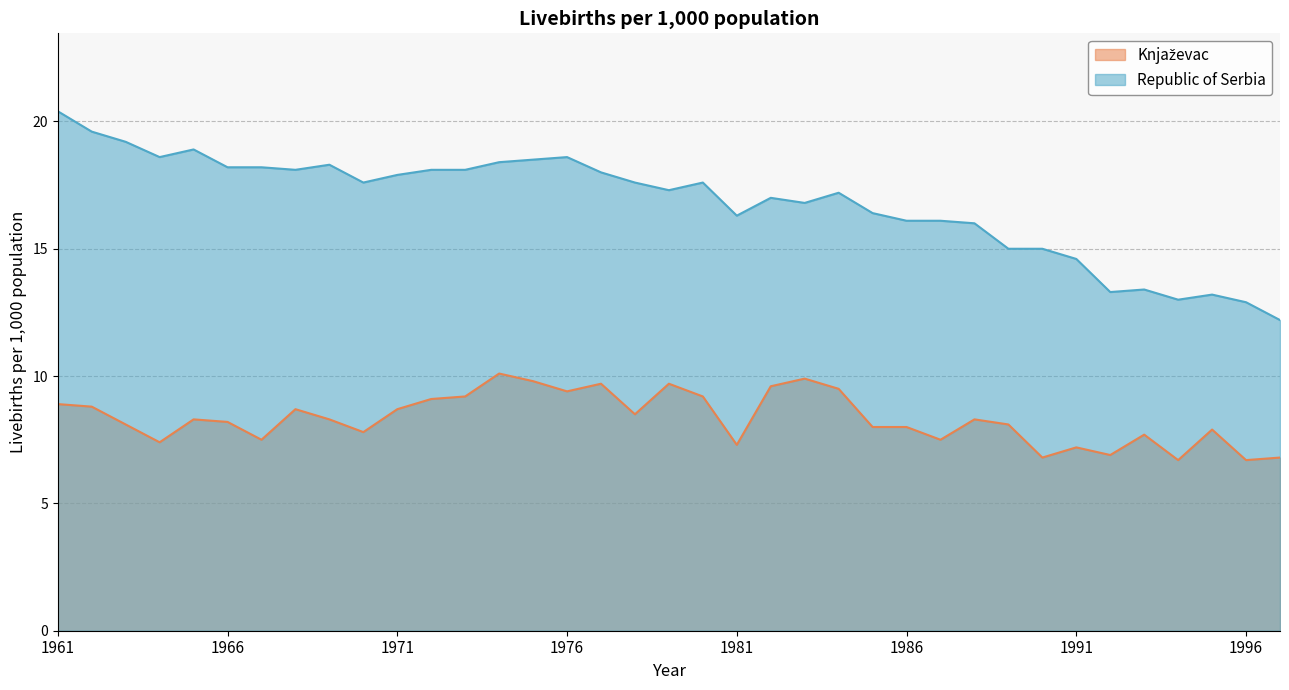

Where is the first local minimum for Republic of Serbia?

1964